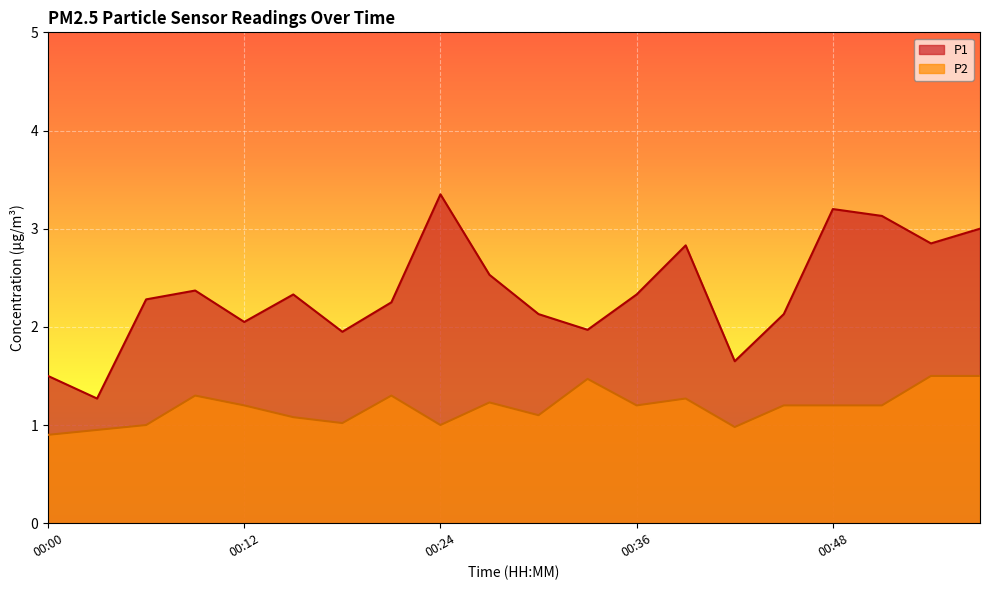

What is the spread (max minus min) of values at 00:33?

0.5